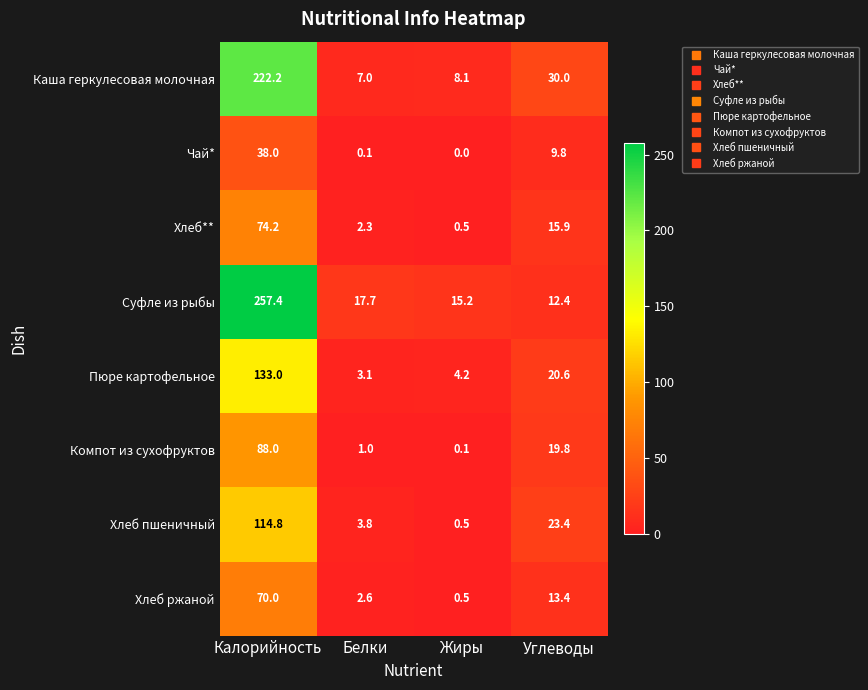

Is it true that Хлеб пшеничный equals 40.5 at Углеводы?

False